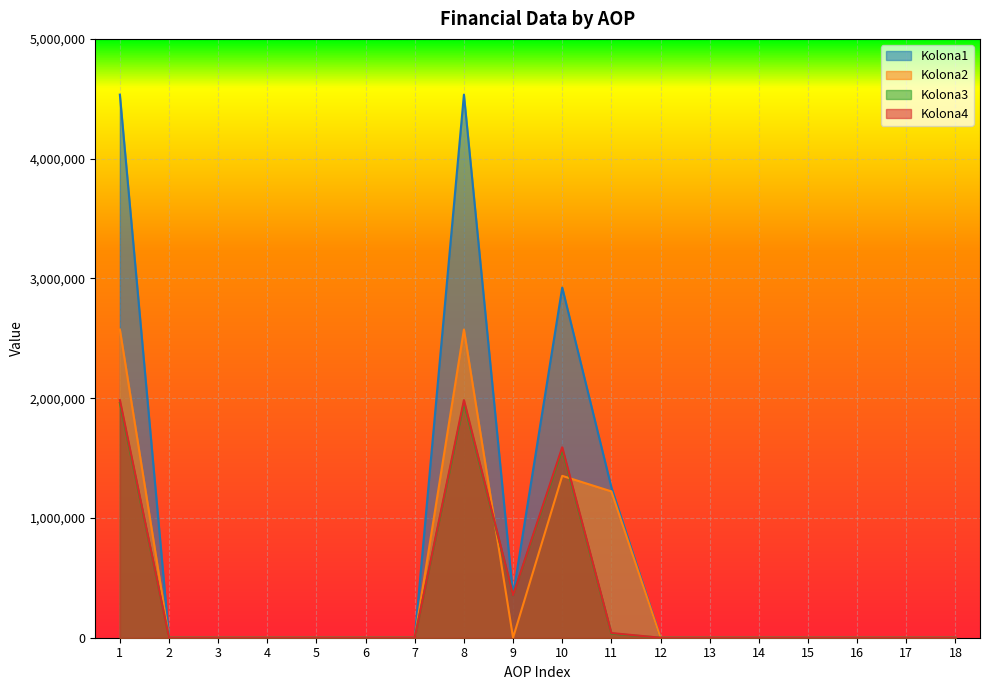

At which label does Kolona3 reach its minimum?

2